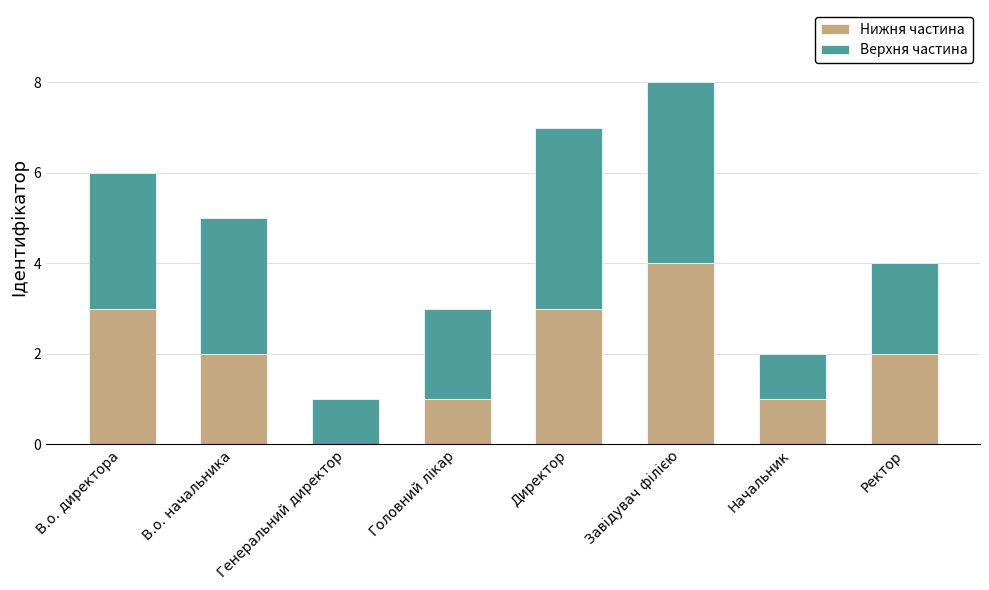

What is the maximum value for Нижня частина?

4